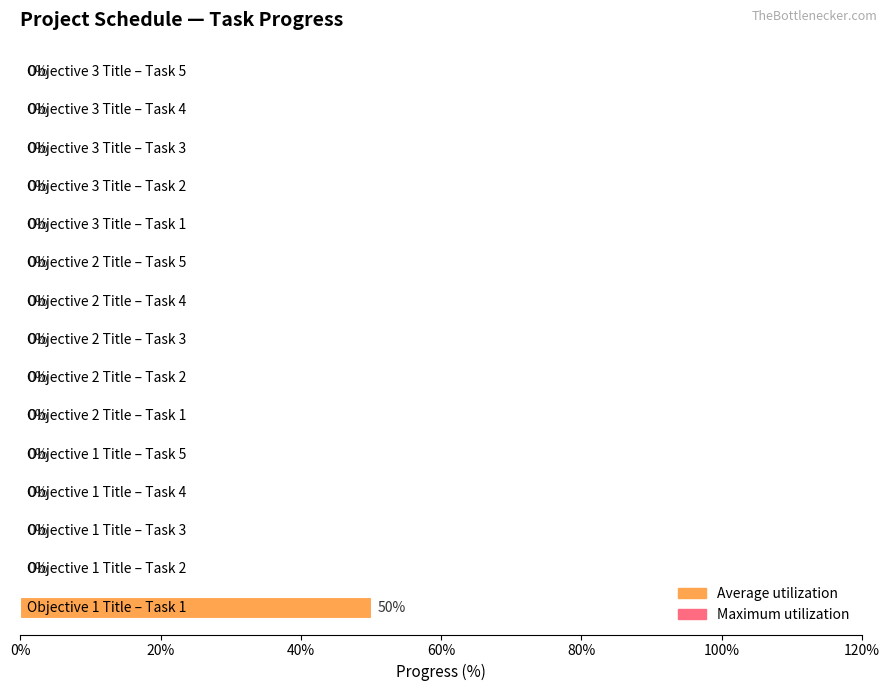

What is the sum of all values?

50